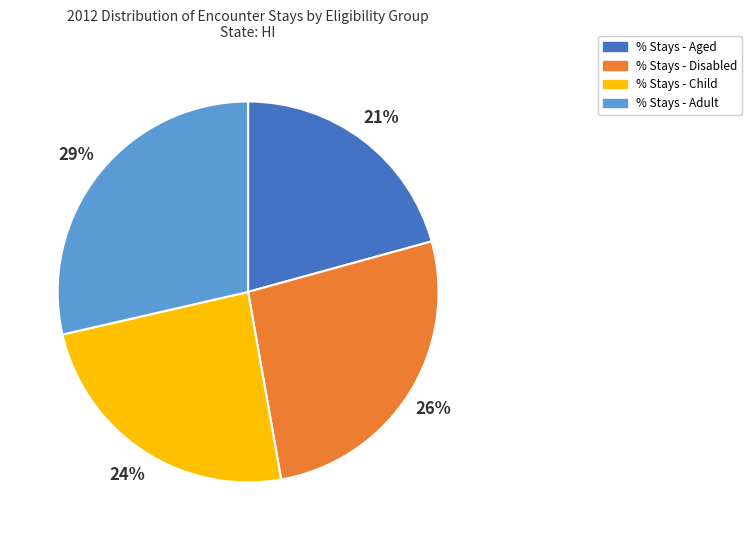

Combined, do % Stays - Disabled and % Stays - Aged account for over 50%?

No